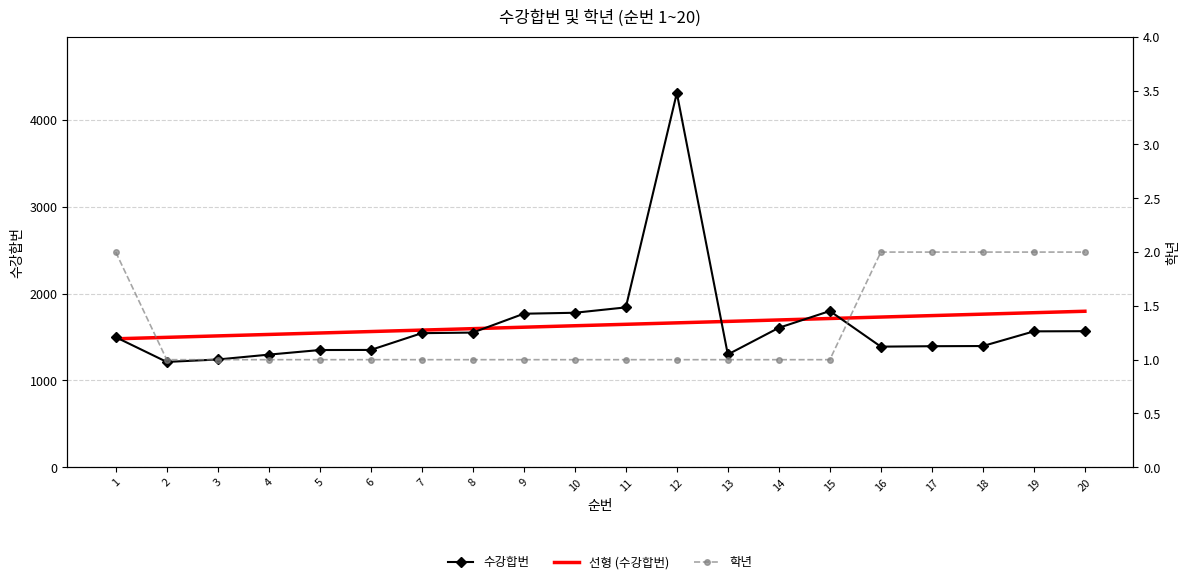

Rank the series at 10 from highest to lowest value.

수강합번, 선형 (수강합번), 학년